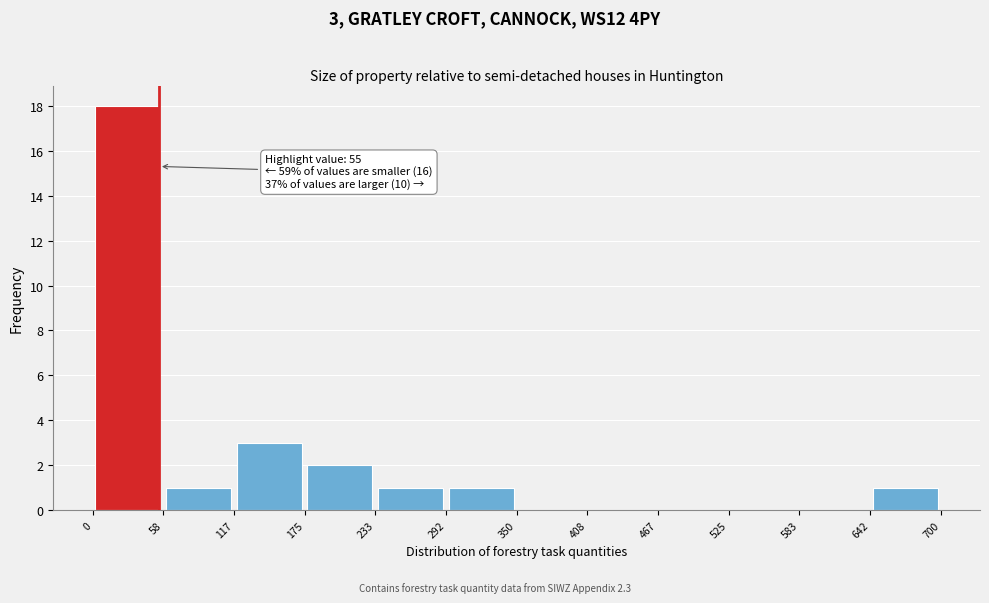

Over which range of the x-axis is the bar tallest?

0 to 58